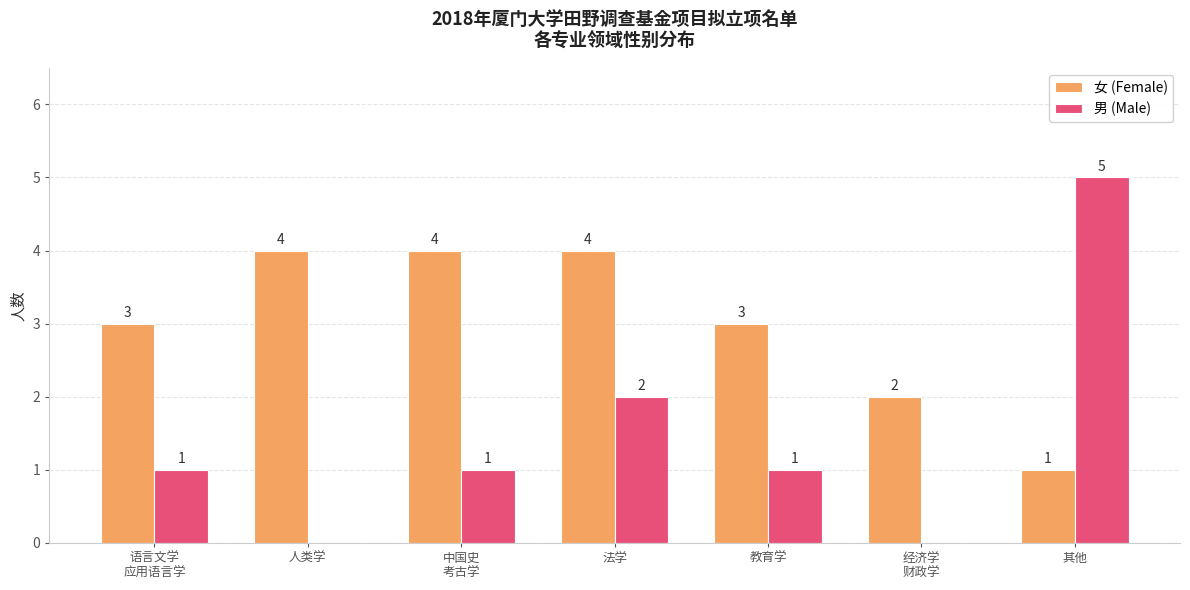

What is the sum of the 男 (Male) values at 中国史
考古学 and 教育学?

2